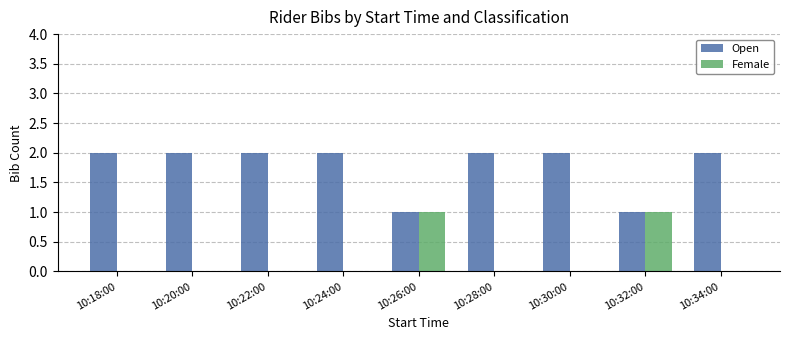

The value of Female at 10:20:00 is 0. True or false?

True